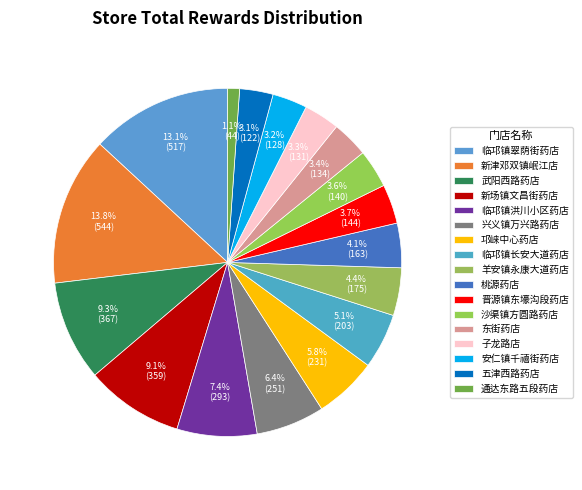

To the nearest percent, what portion does 羊安镇永康大道药店 represent?

4%